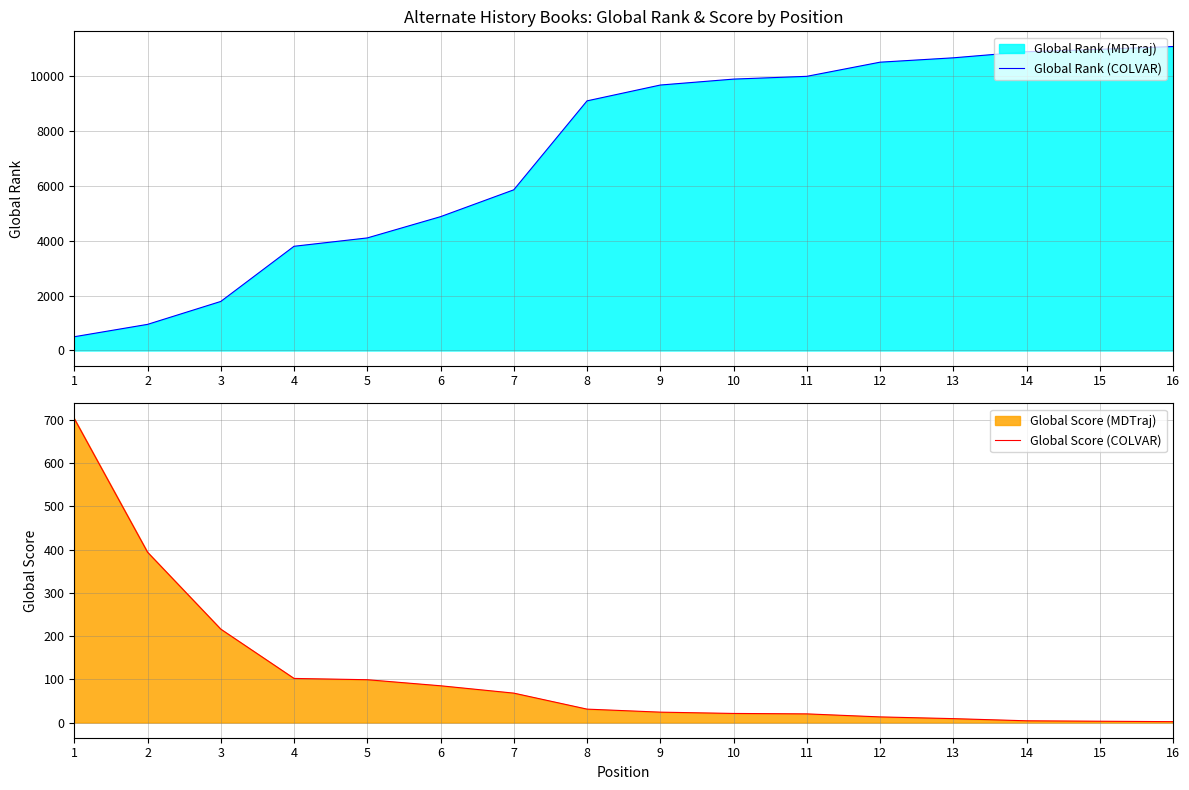

Which series has the widest spread of values?

Global Rank (COLVAR)